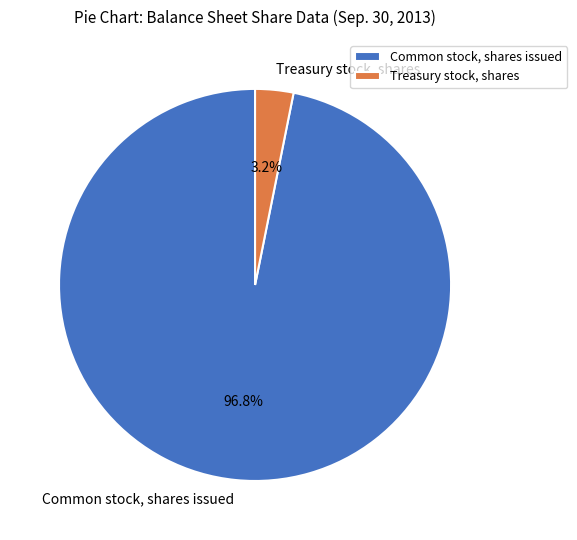

How much of the chart is everything except Treasury stock, shares?

96.8%